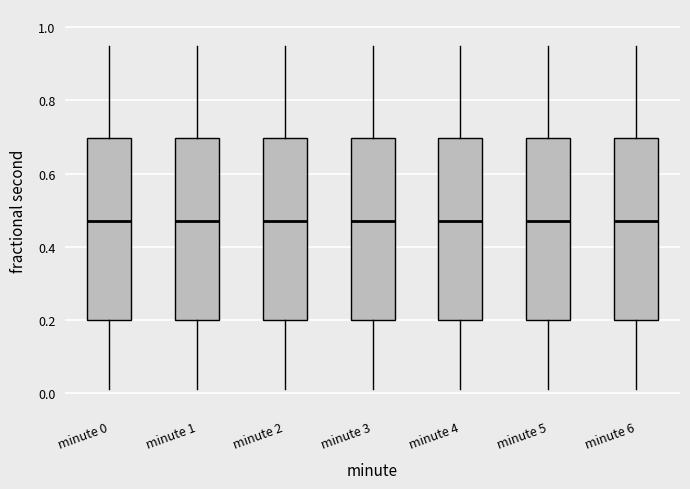

Reading left to right, read every box against the y-axis: the position of its median line, the range the box covers, and the ends of its whiskers. The values are not printed on the chart, so give them approximately, as read against the axis.

minute 0: median 0.48, box 0.20 to 0.70, whiskers 0.02 to 0.94
minute 1: median 0.48, box 0.20 to 0.70, whiskers 0.02 to 0.94
minute 2: median 0.48, box 0.20 to 0.70, whiskers 0.02 to 0.94
minute 3: median 0.48, box 0.20 to 0.70, whiskers 0.02 to 0.94
minute 4: median 0.48, box 0.20 to 0.70, whiskers 0.02 to 0.94
minute 5: median 0.48, box 0.20 to 0.70, whiskers 0.02 to 0.94
minute 6: median 0.48, box 0.20 to 0.70, whiskers 0.02 to 0.94